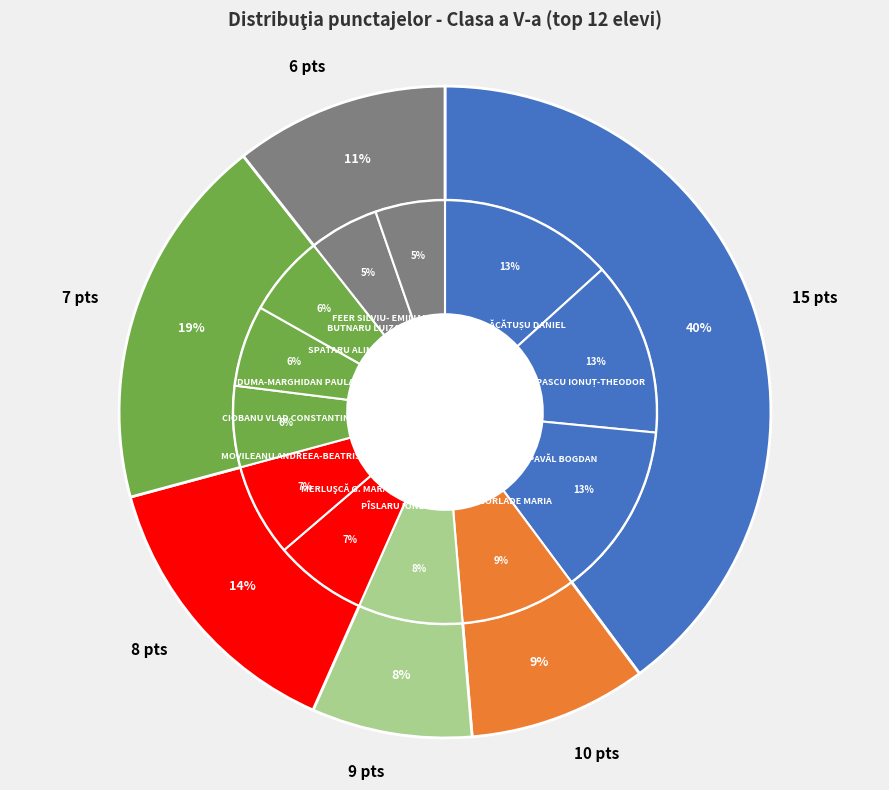

What portion of the pie excludes CIOBANU VLAD CONSTANTIN?

93.8%